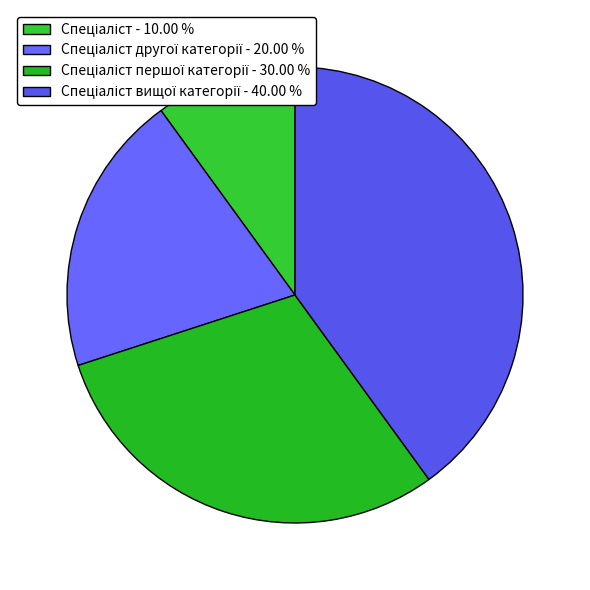

How many slices are in this pie chart?

4